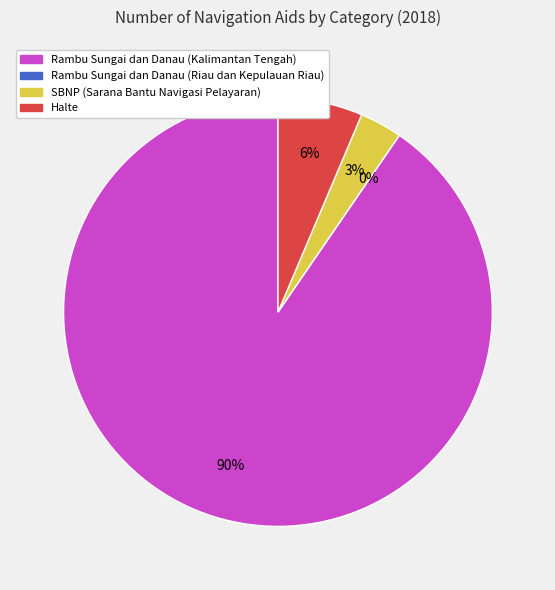

Does Rambu Sungai dan Danau (Kalimantan Tengah) account for over 50% of the chart?

Yes